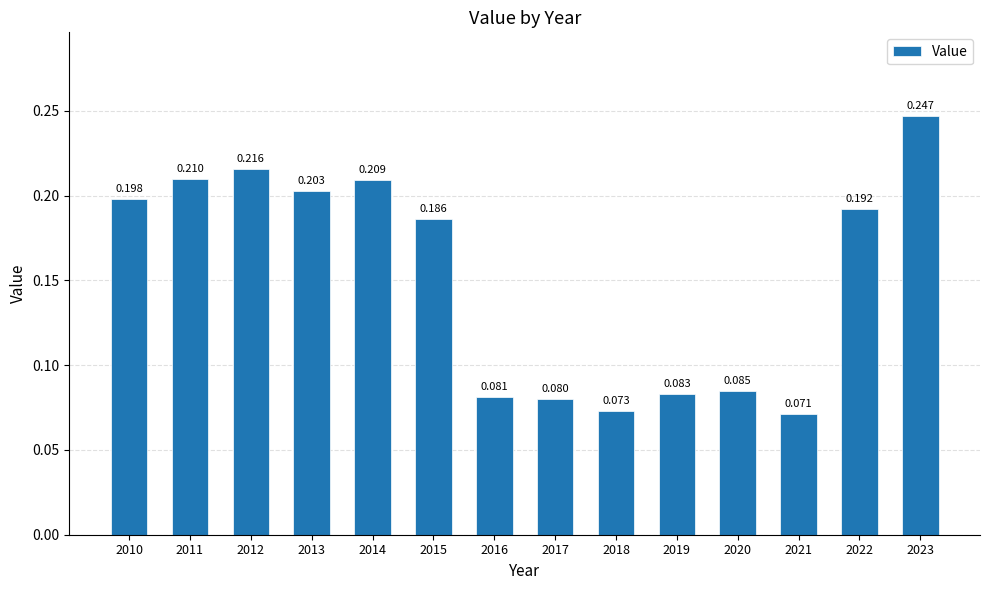

How many distinct data groups are displayed?

1